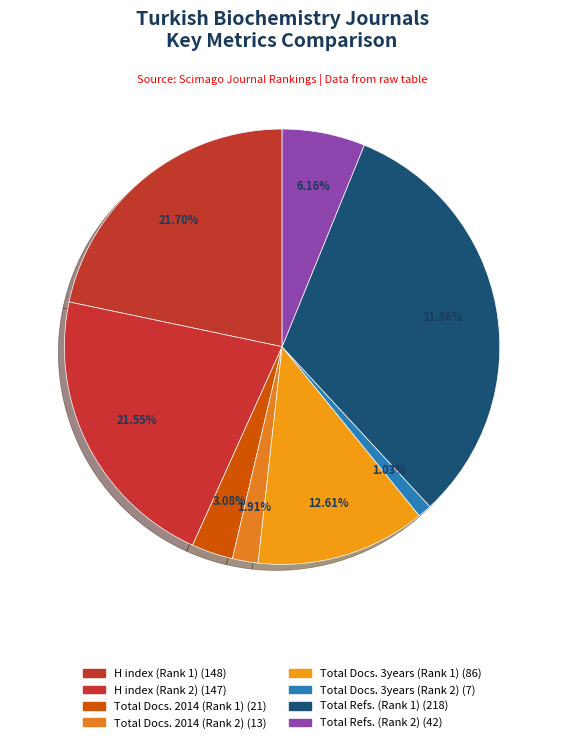

What is the largest slice in the pie chart?

Total Refs. (Rank 1)